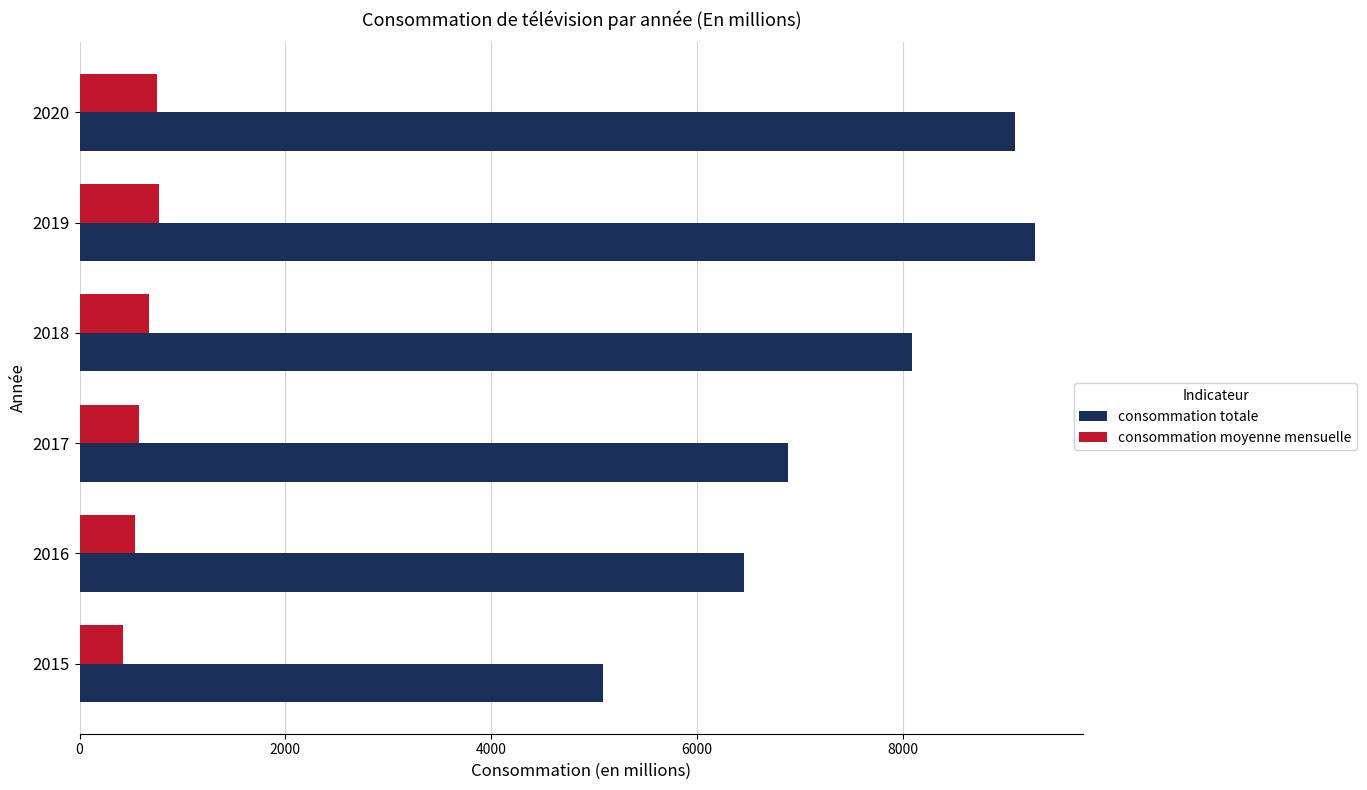

What are all the series names shown in the legend?

consommation totale, consommation moyenne mensuelle